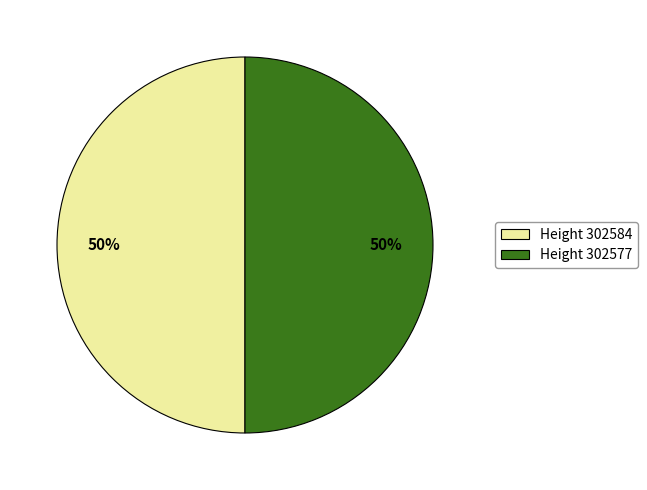

What percentage is the Height 302584 slice, to the nearest percent?

50%